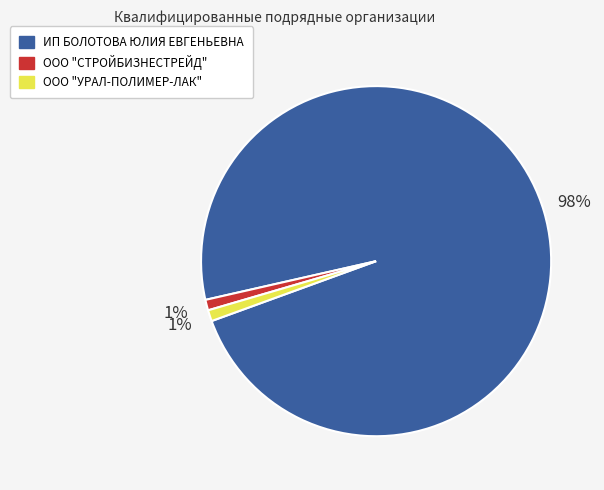

Combined, do ООО "УРАЛ-ПОЛИМЕР-ЛАК" and ООО "СТРОЙБИЗНЕСТРЕЙД" account for over 50%?

No